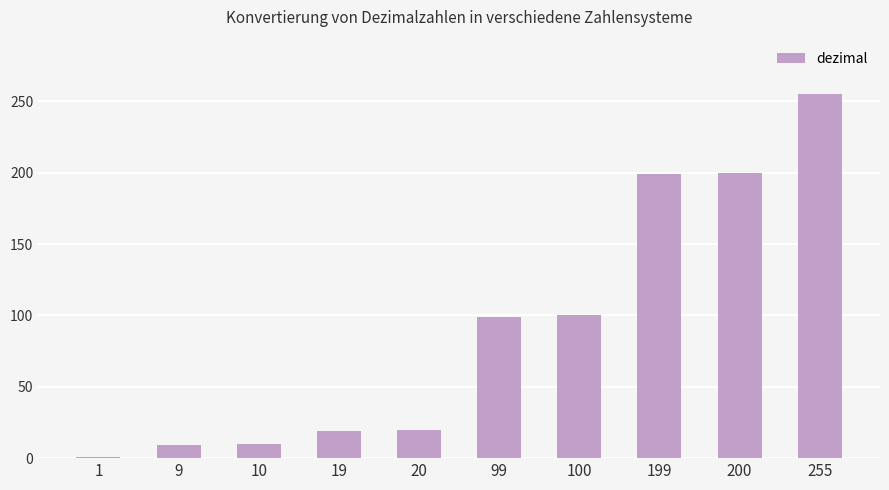

What is the difference between the maximum and minimum values?

254